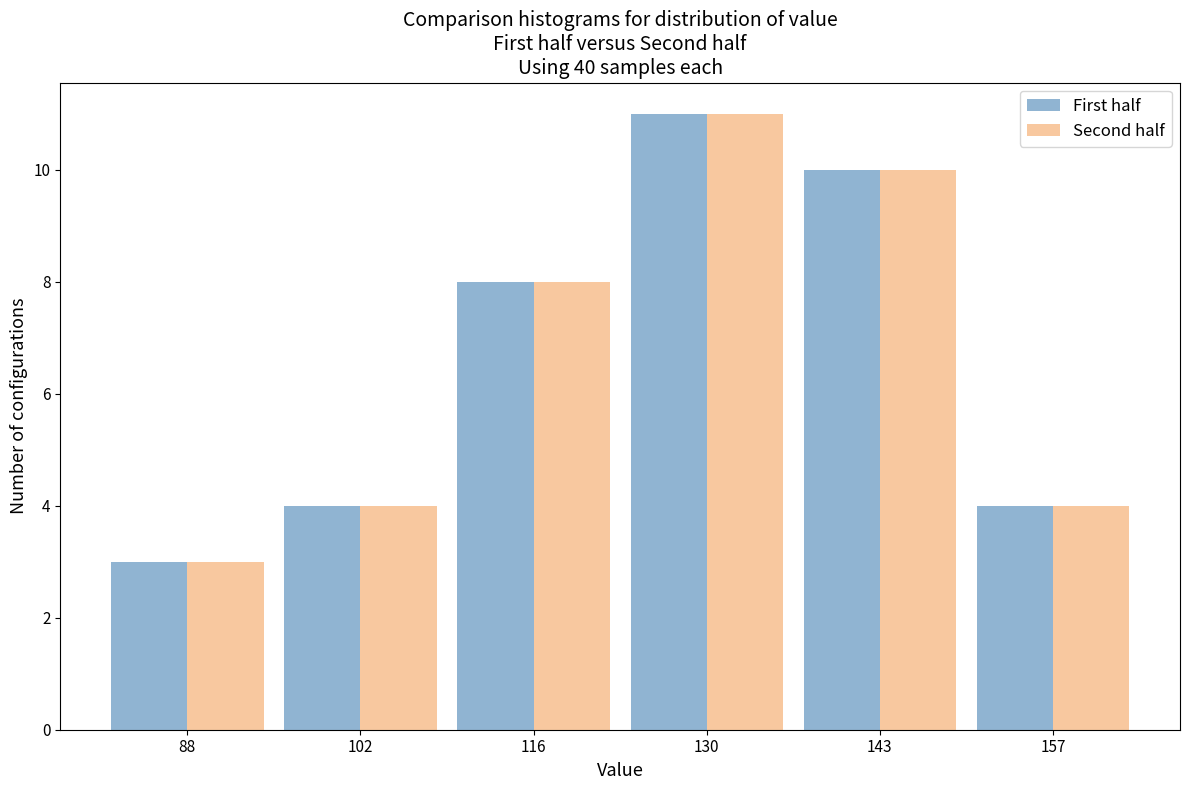

What is the height of the Second half bar covering 94 to 108 on the x-axis? Neither the bar edges nor the heights are printed on the chart, so give them approximately, as read against the axes.

4